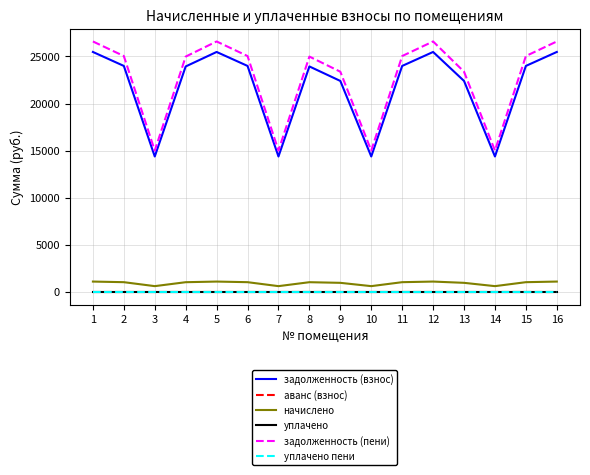

Which category has the highest value in the задолженность (взнос) series?

1